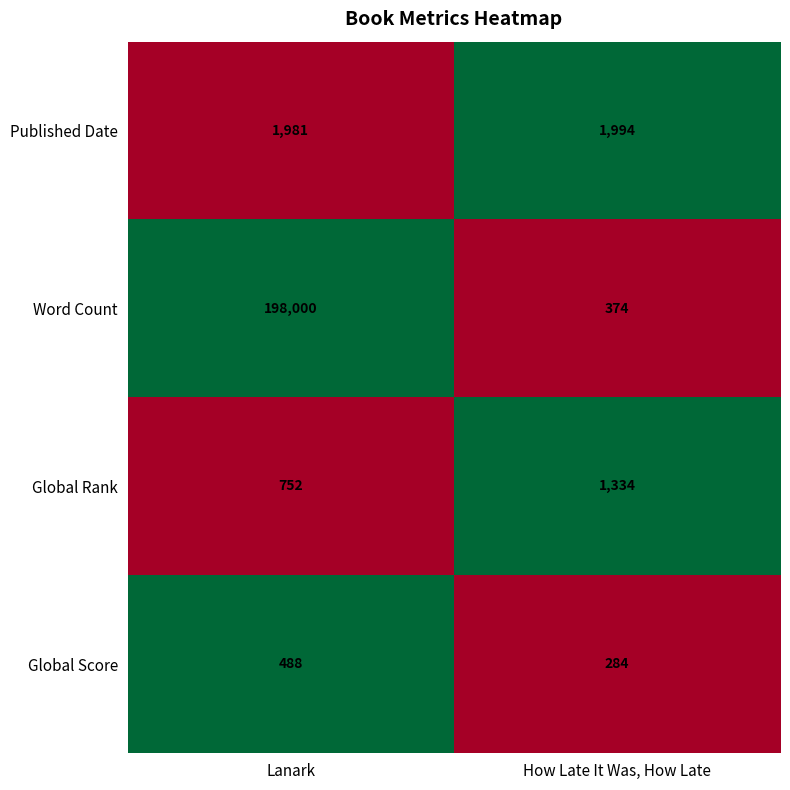

Reading left to right, list all the values displayed in this chart.

Published Date: Lanark=1981	How Late It Was, How Late=1994
Word Count: Lanark=198000	How Late It Was, How Late=374
Global Rank: Lanark=752	How Late It Was, How Late=1334
Global Score: Lanark=488	How Late It Was, How Late=284